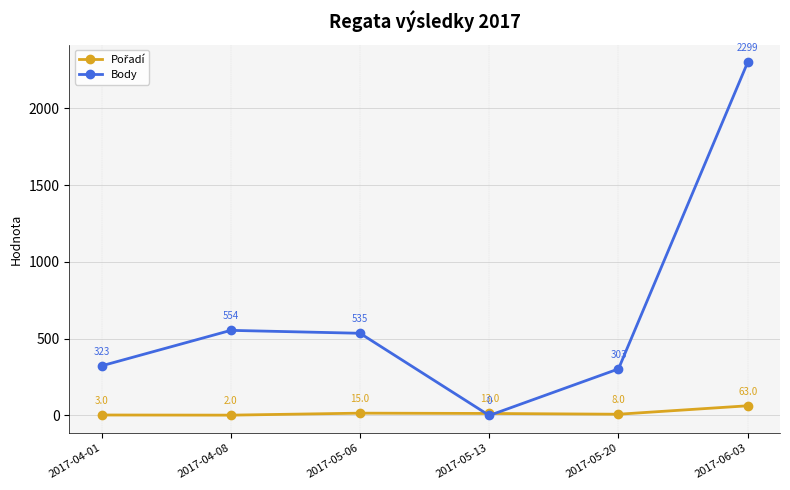

At which label is Body closest to 1149?

2017-04-08